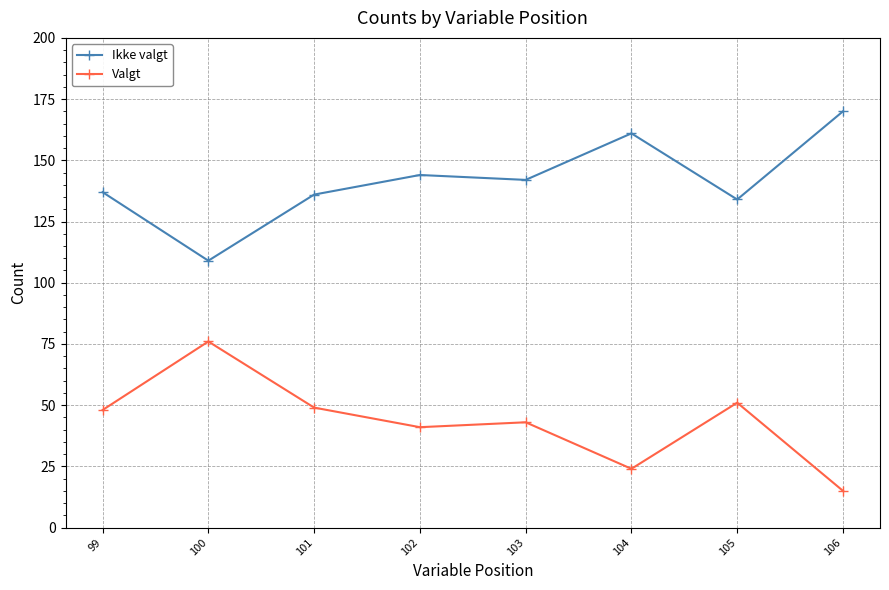

What is the average value of the Valgt series?

43